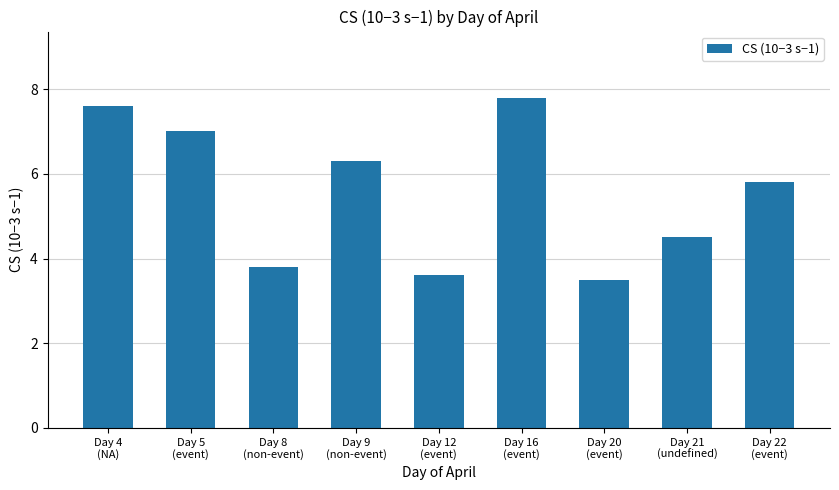

What is the label of the 7th bar from the left?

Day 20
(event)